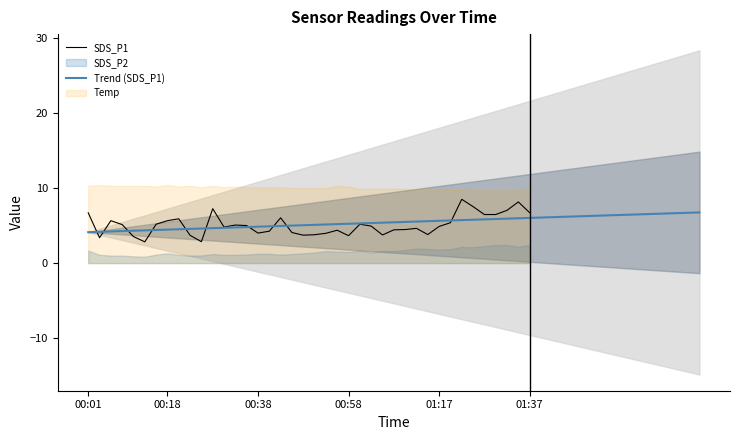

At which category does Temp reach its first local peak?

00:03